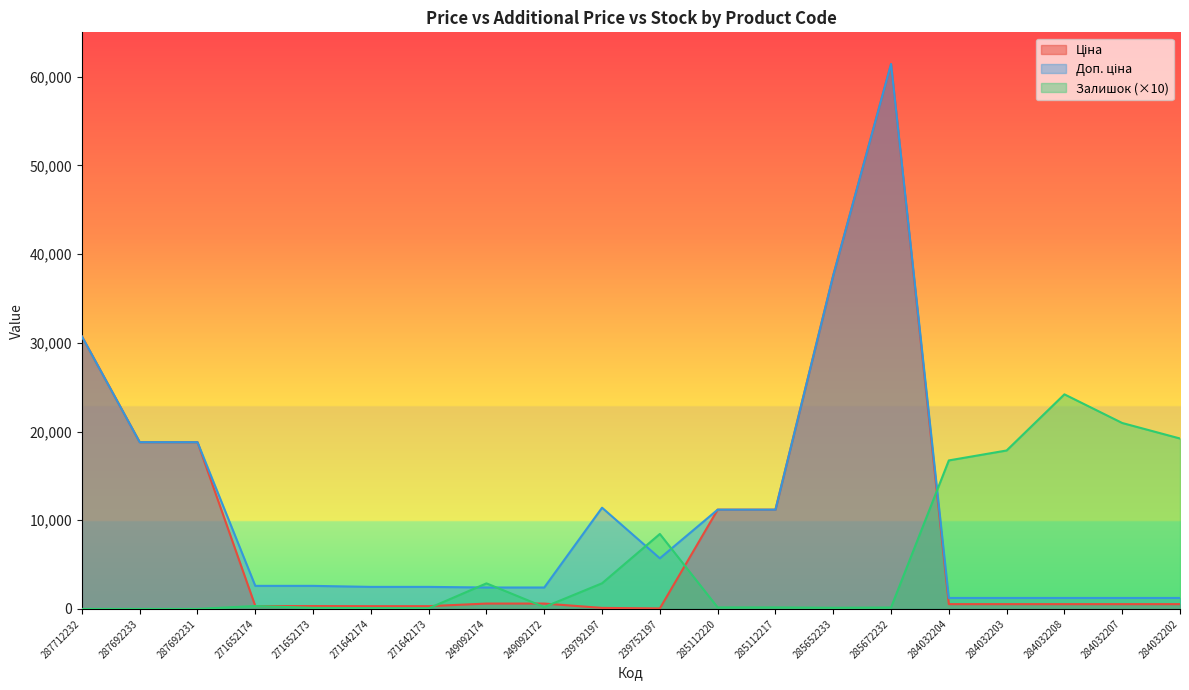

Which series has the widest spread of values?

Ціна